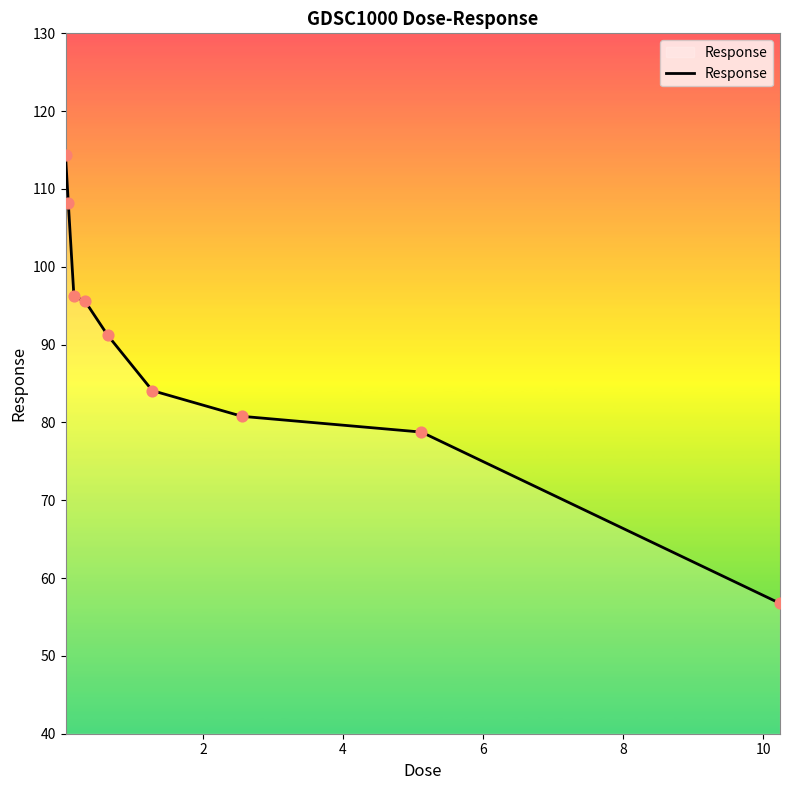

What is the difference between the maximum and minimum values?

57.6